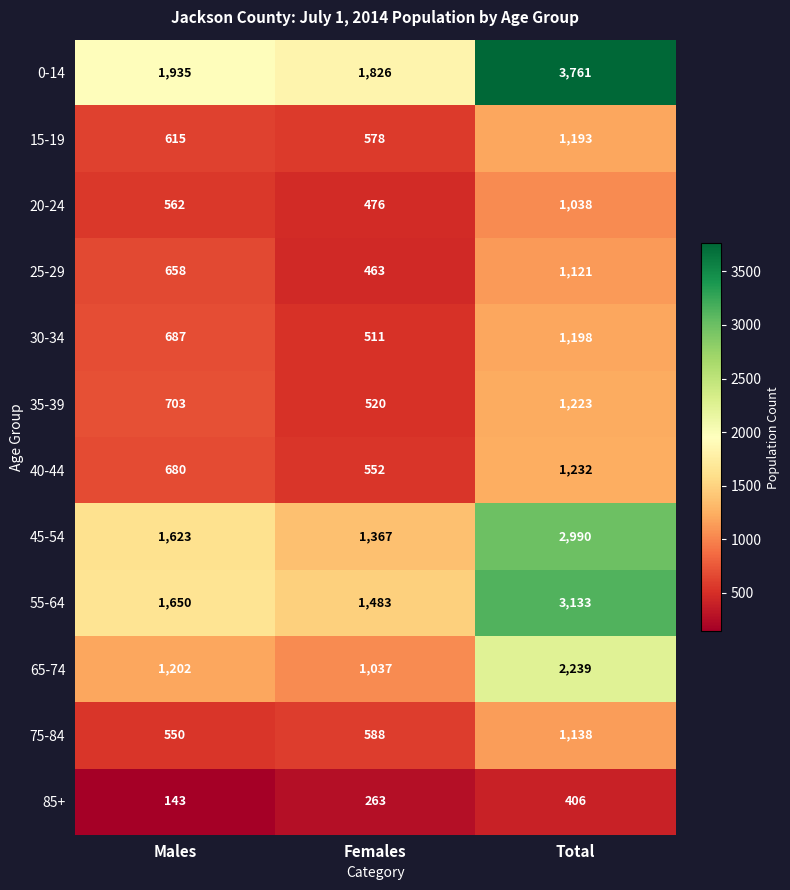

How many 25-29 values are between 463 and 1121?

3